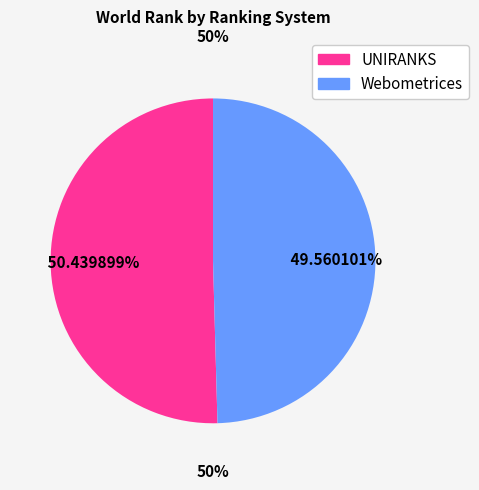

Between 2019 and 2022, which series saw the biggest shift?

Webometrices